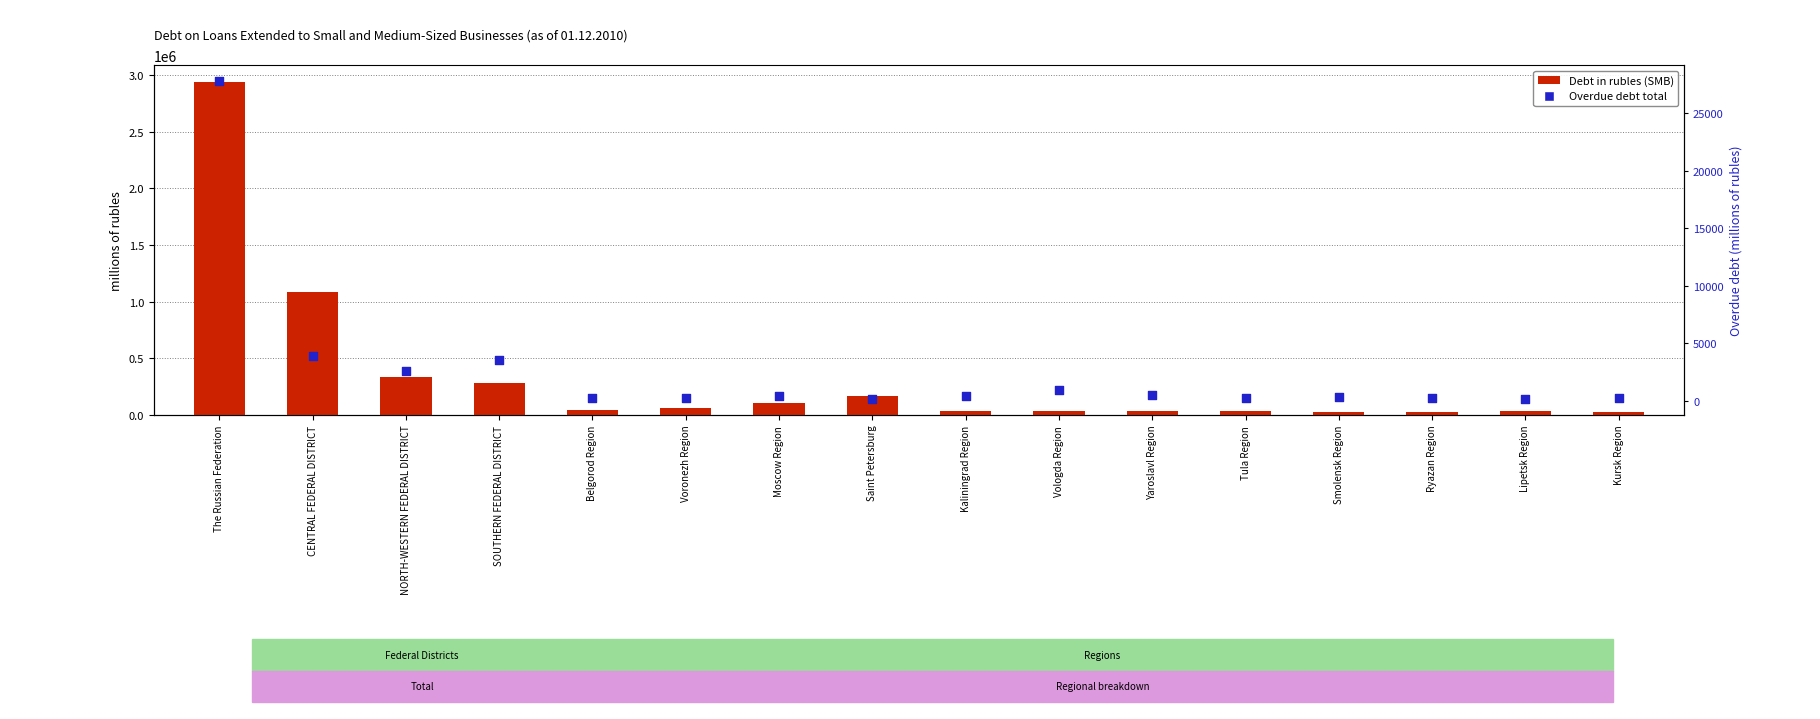

What are all the series names shown in the legend?

Debt in rubles (SMB), Overdue debt total